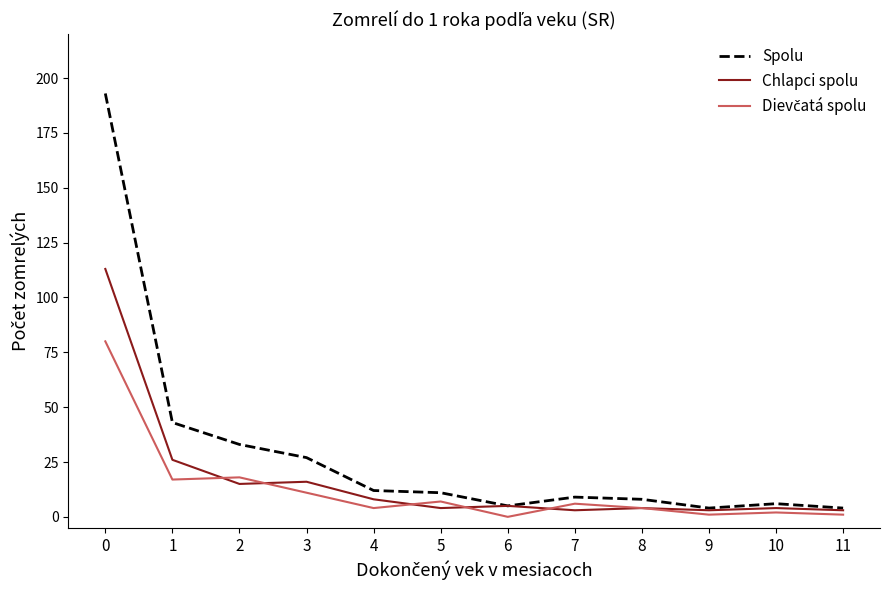

What is the highest value of the Spolu series?

193